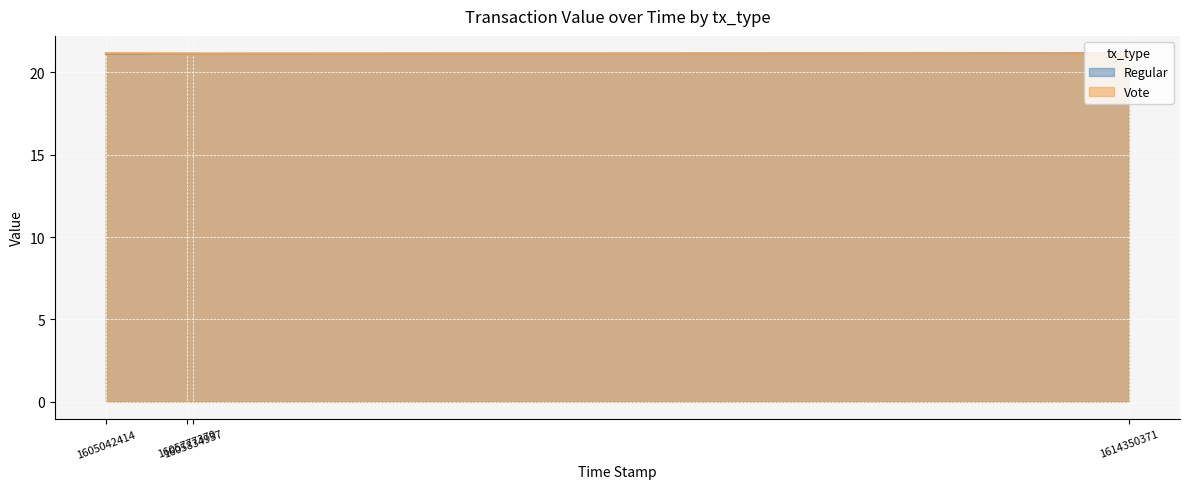

Reading left to right, what are all the values shown in this chart?

Regular: 21.2	21.1
Vote: 21.1	21.2